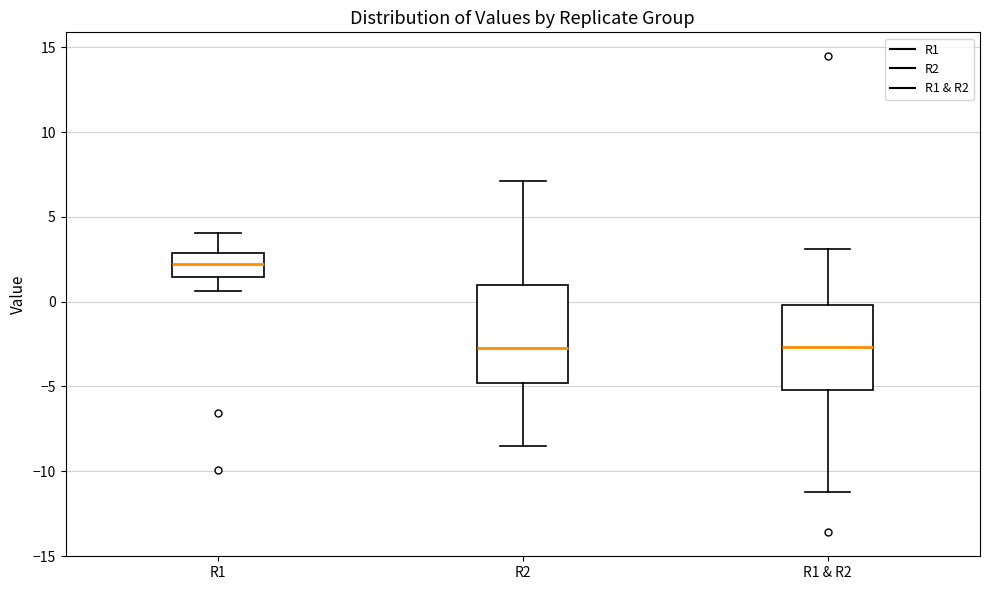

Reading left to right, read every box against the y-axis: the position of its median line, the range the box covers, and the ends of its whiskers. The values are not printed on the chart, so give them approximately, as read against the axis.

R1: median 2.0, box 1.5 to 3.0, whiskers 0.5 to 4.0
R2: median -2.5, box -5.0 to 1.0, whiskers -8.5 to 7.0
R1 & R2: median -2.5, box -5.0 to 0.0, whiskers -11.0 to 3.0